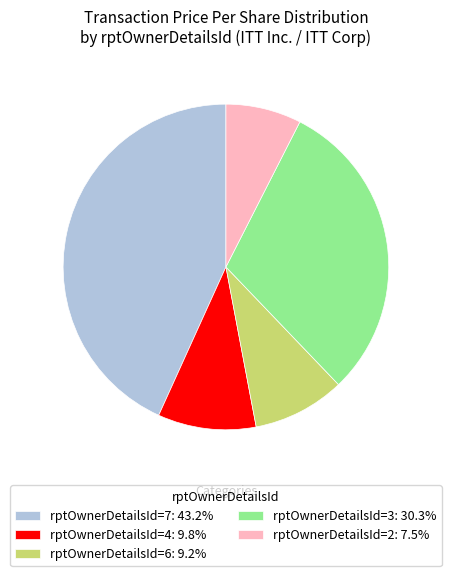

How many segments does this pie chart have?

5